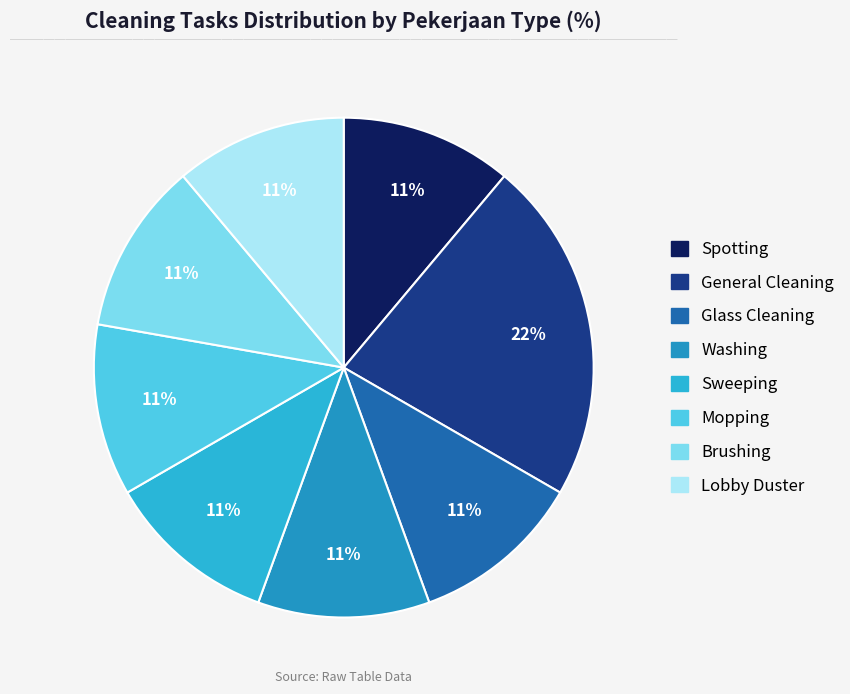

Does Lobby Duster account for over 50% of the chart?

No